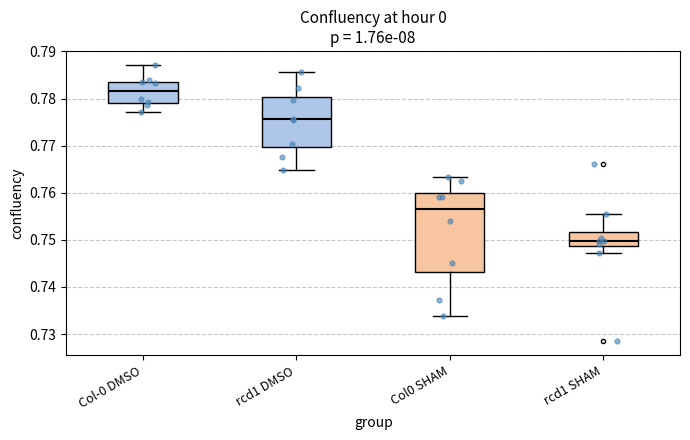

Reading left to right, read every box against the y-axis: the position of its median line, the range the box covers, and the ends of its whiskers. The values are not printed on the chart, so give them approximately, as read against the axis.

Col-0 DMSO: median 0.782, box 0.779 to 0.784, whiskers 0.777 to 0.787
rcd1 DMSO: median 0.776, box 0.770 to 0.780, whiskers 0.765 to 0.786
Col0 SHAM: median 0.756, box 0.743 to 0.760, whiskers 0.734 to 0.763
rcd1 SHAM: median 0.750, box 0.749 to 0.752, whiskers 0.747 to 0.756